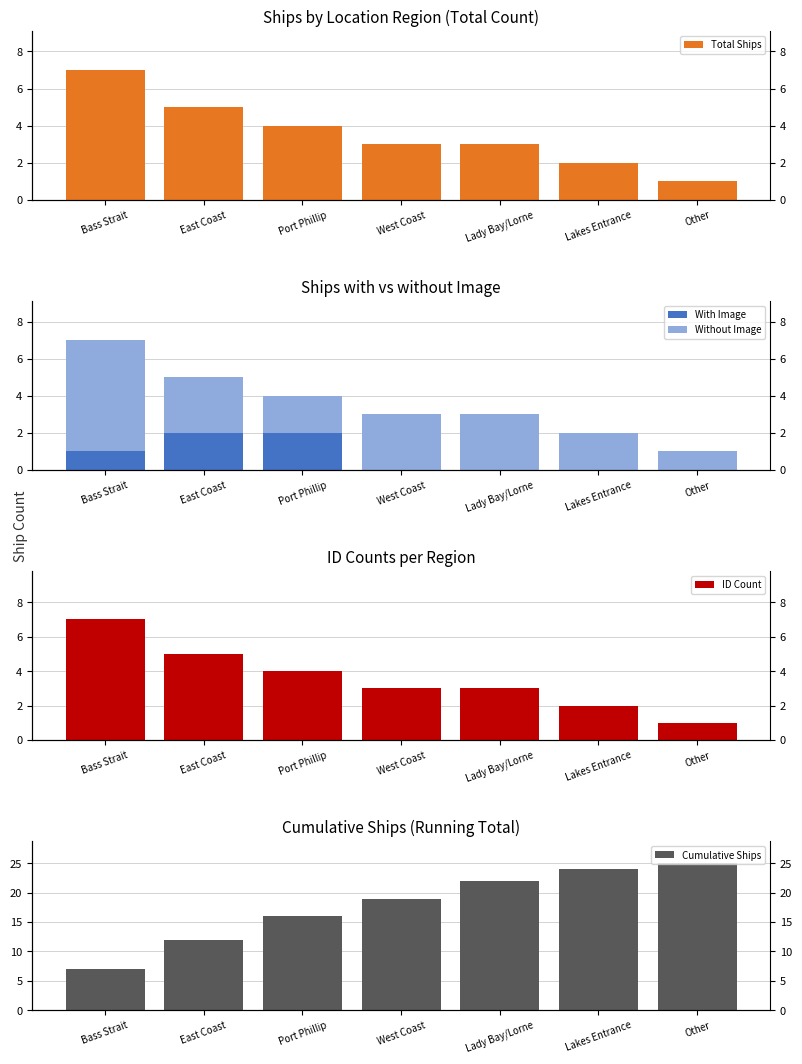

Which category has the lowest value in the With Image series?

West Coast